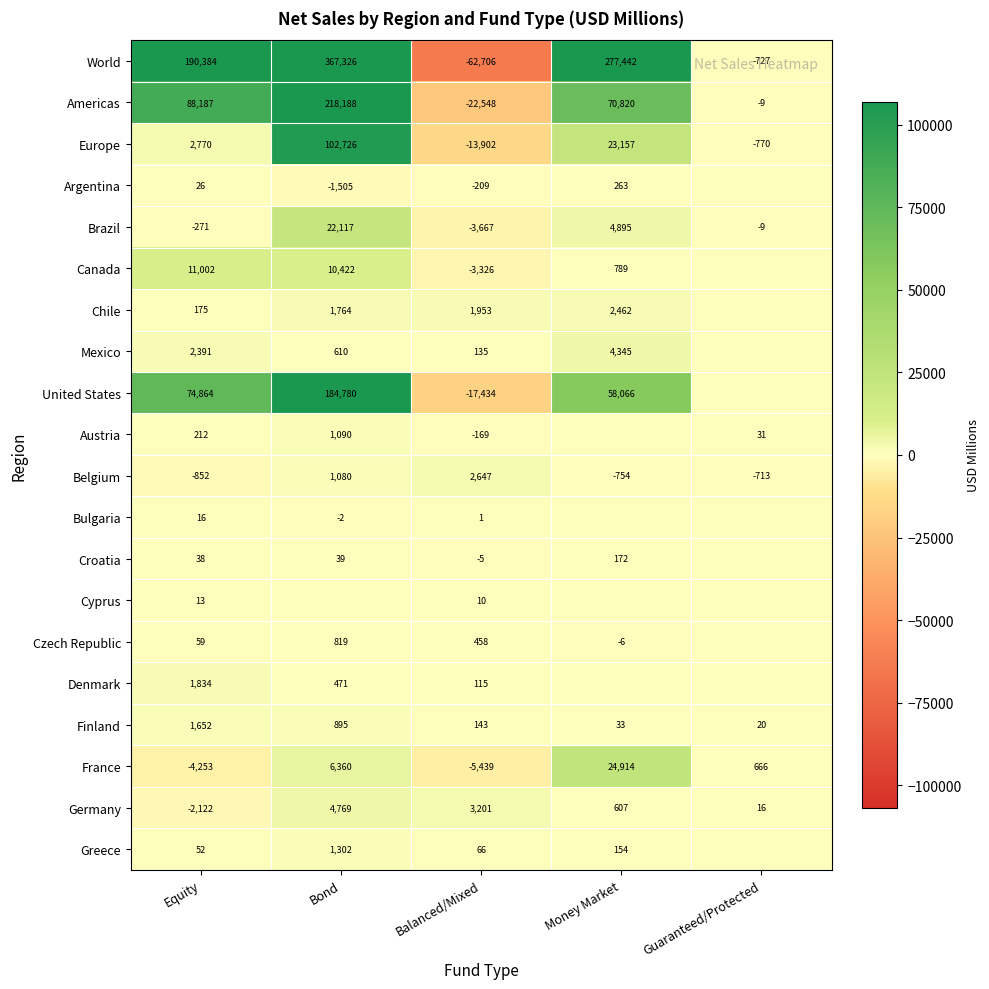

At how many categories does at least one series exceed 58213?

3